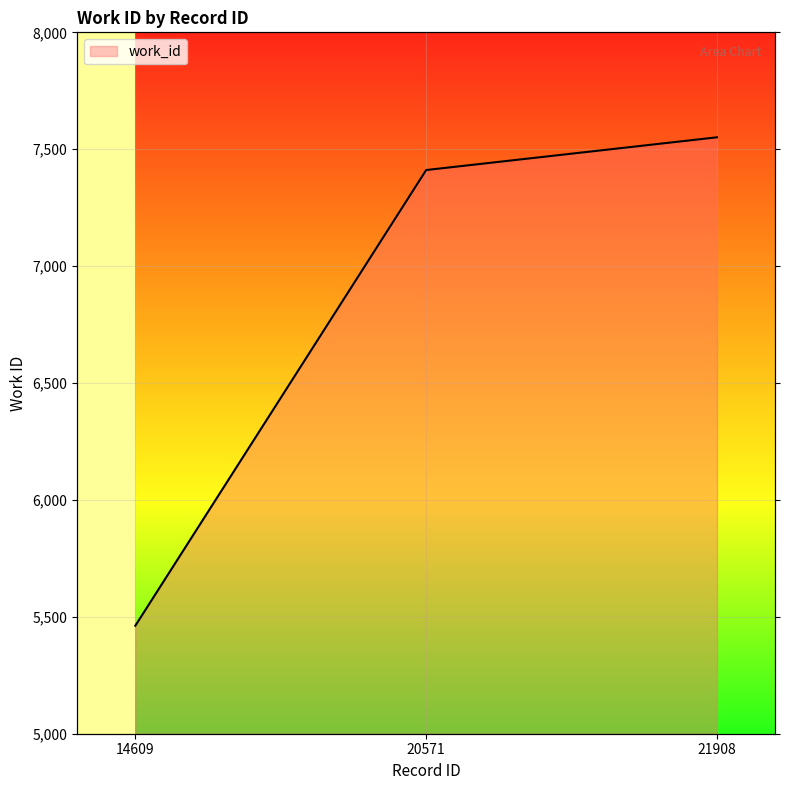

Rank the categories by value from highest to lowest.

21908, 20571, 14609